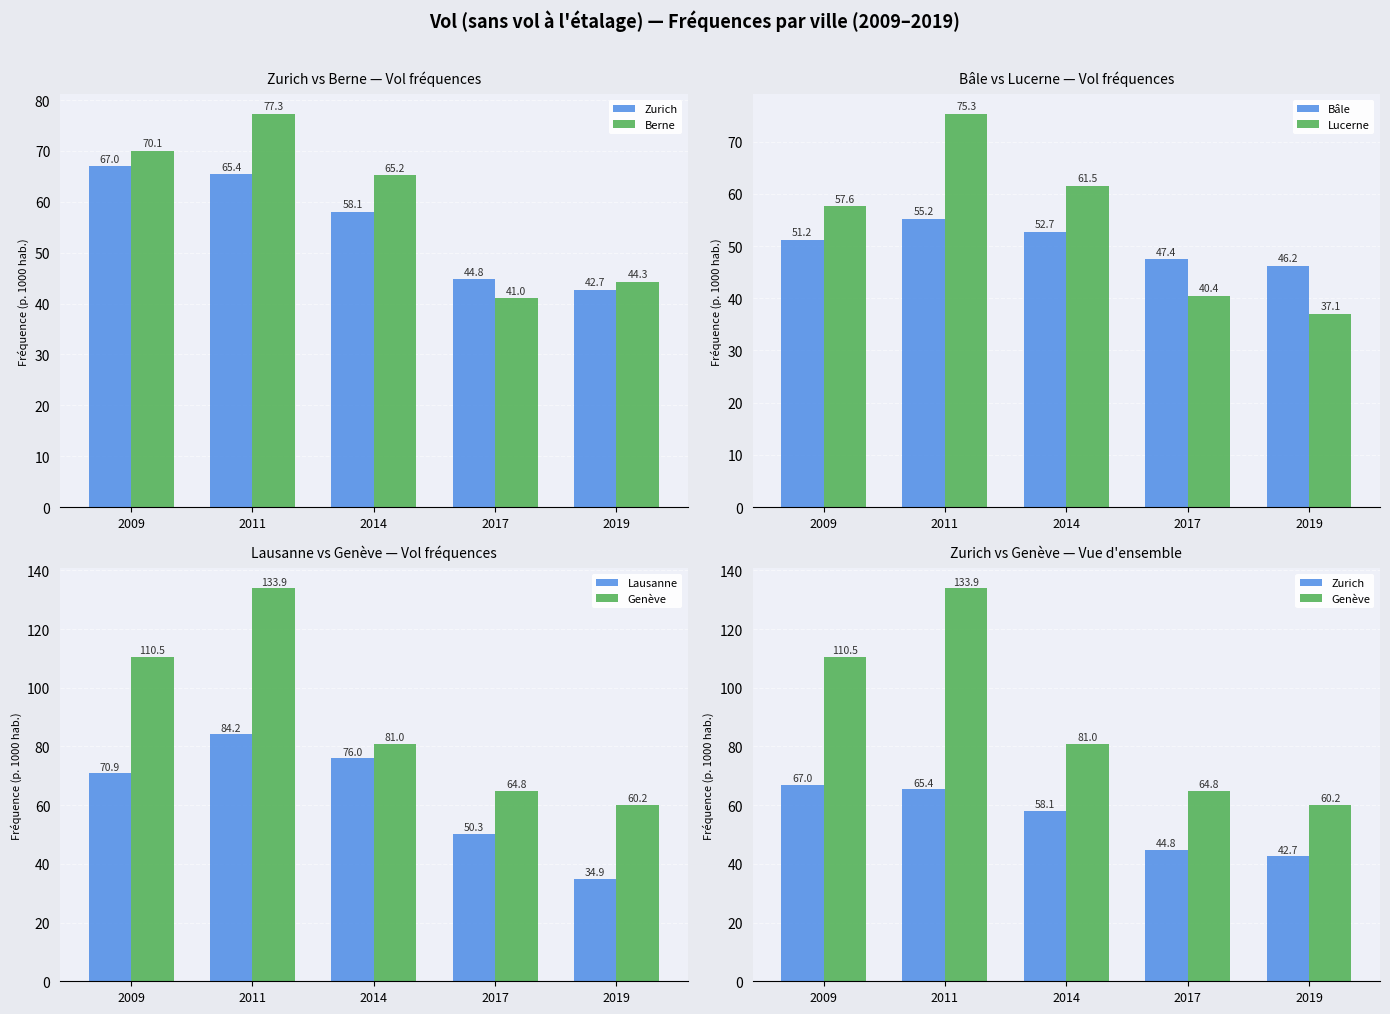

How many values in the Genève series exceed 80?

3